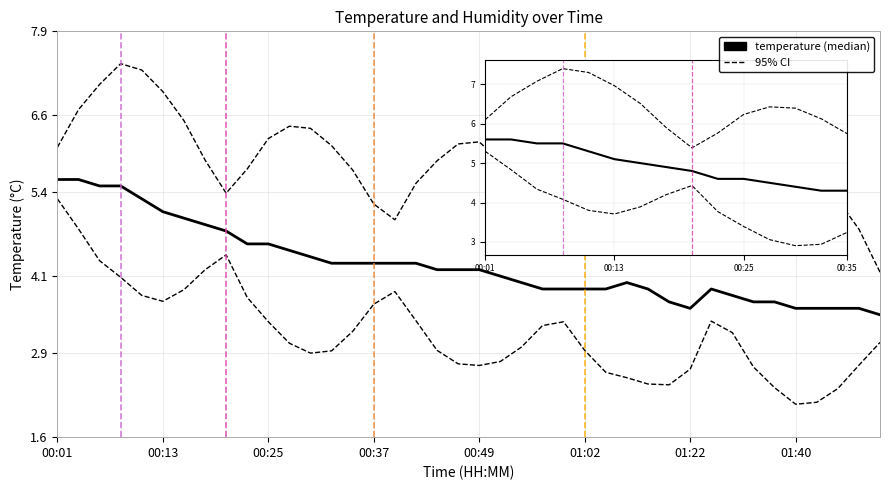

At which label does the data first exceed 4?

00:01